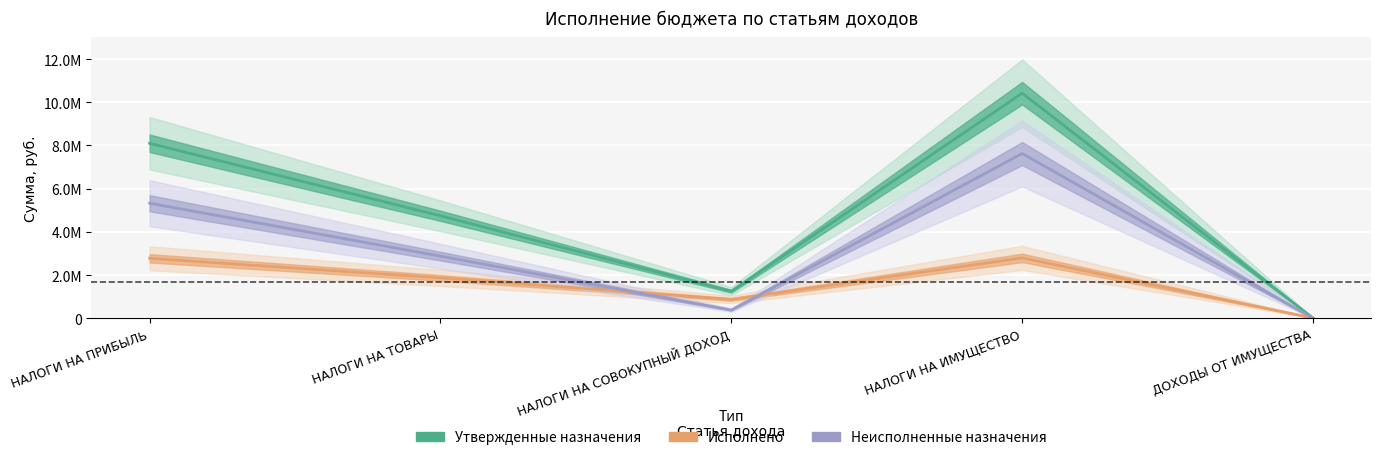

Which series has the largest total across all categories?

Утвержденные назначения